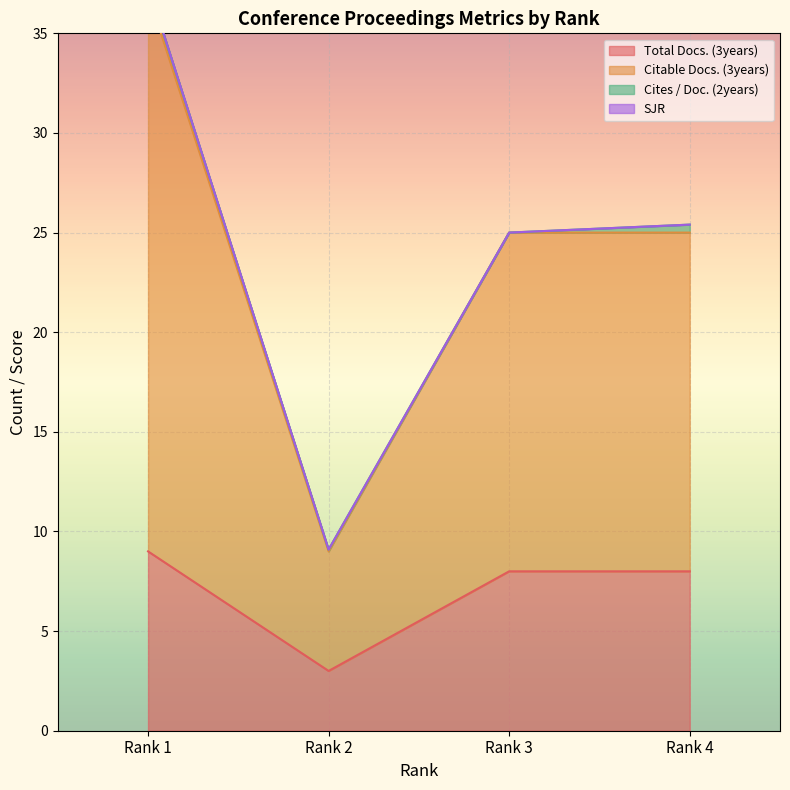

What is the sum of all Total Docs. (3years) values?

28